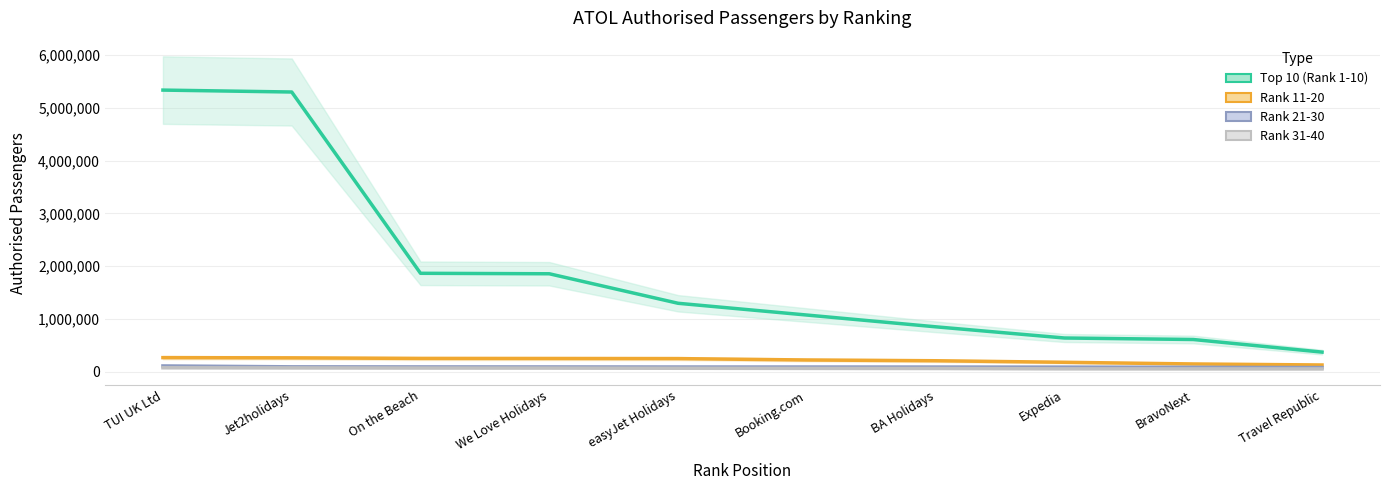

Reading right to left, list all the values displayed in this chart.

Top 10 (Rank 1-10): Travel Republic=368780	BravoNext=607726	Expedia=636171	BA Holidays=848380	Booking.com=1071430	easyJet Holidays=1294465	We Love Holidays=1854038	On the Beach=1863023	Jet2holidays=5300000	TUI UK Ltd=5336410
Rank 11-20: Travel Republic=124691	BravoNext=144000	Expedia=175722	BA Holidays=204992	Booking.com=219463	easyJet Holidays=245715	We Love Holidays=247565	On the Beach=248800	Jet2holidays=259735	TUI UK Ltd=264122
Rank 21-30: Travel Republic=75670	BravoNext=80349	Expedia=84444	BA Holidays=85610	Booking.com=86321	easyJet Holidays=86607	We Love Holidays=87940	On the Beach=88373	Jet2holidays=89858	TUI UK Ltd=106730
Rank 31-40: Travel Republic=49803	BravoNext=50605	Expedia=51680	BA Holidays=58073	Booking.com=59692	easyJet Holidays=62290	We Love Holidays=65640	On the Beach=66667	Jet2holidays=69150	TUI UK Ltd=72036